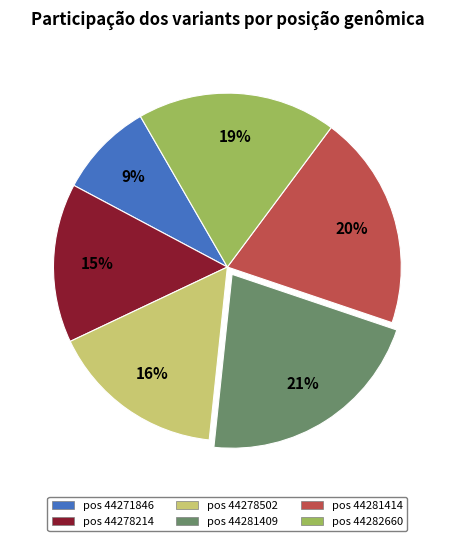

What is the ratio of the value at pos 44278214 to the value at pos 44282660?

0.8